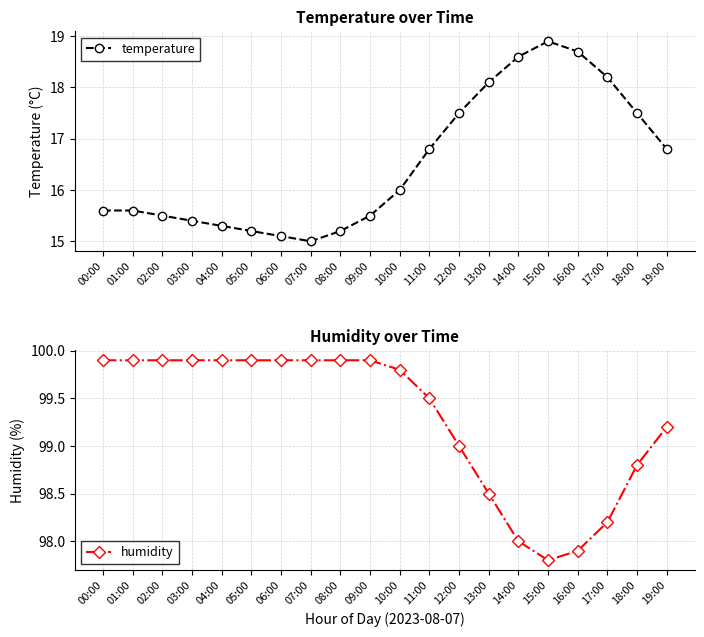

What is the label of the 7th point from the right?

13:00